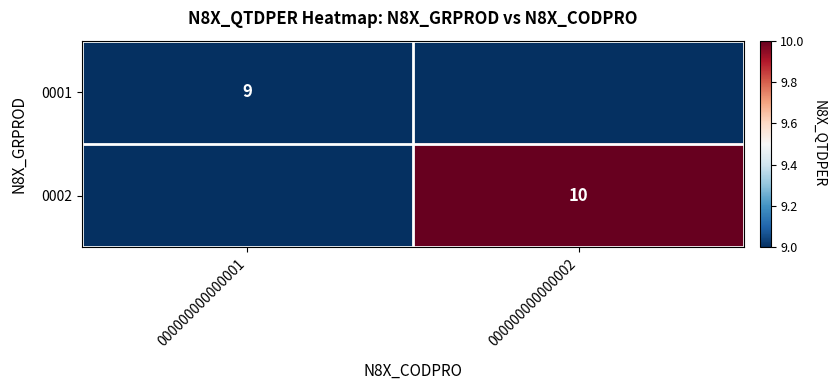

The value of 0001 at 000000000000001 is 13. True or false?

False